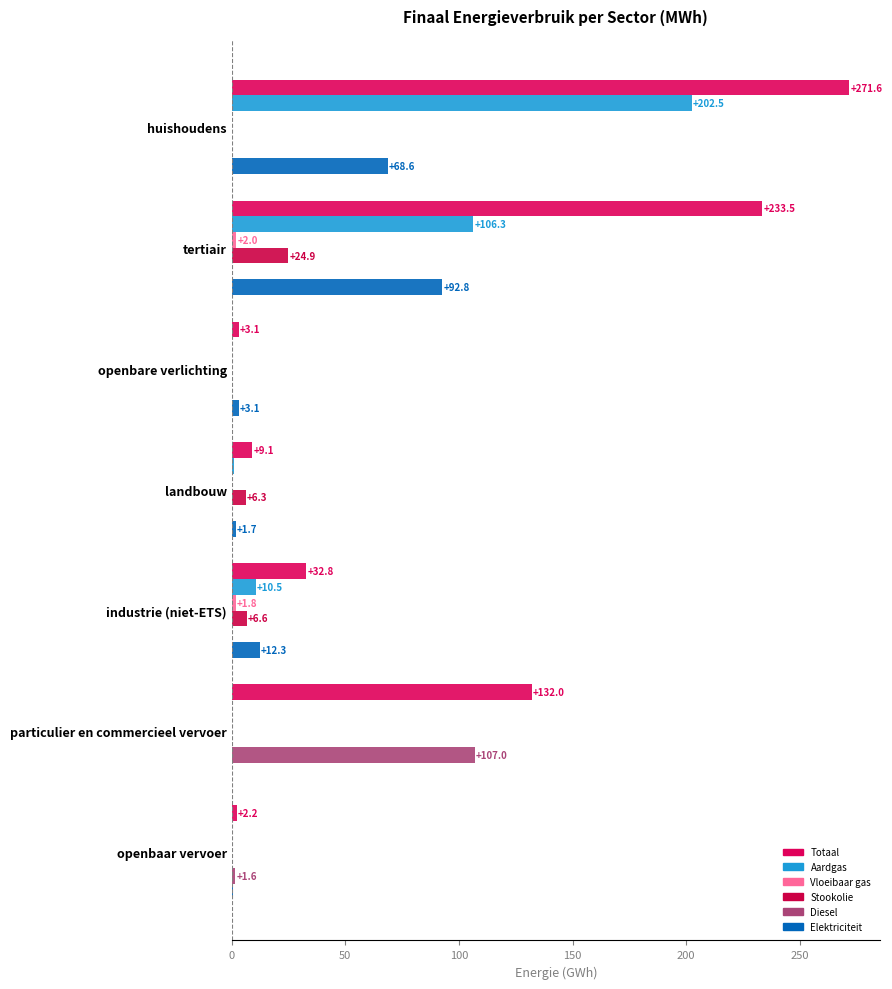

How many values in Stookolie are above zero?

3